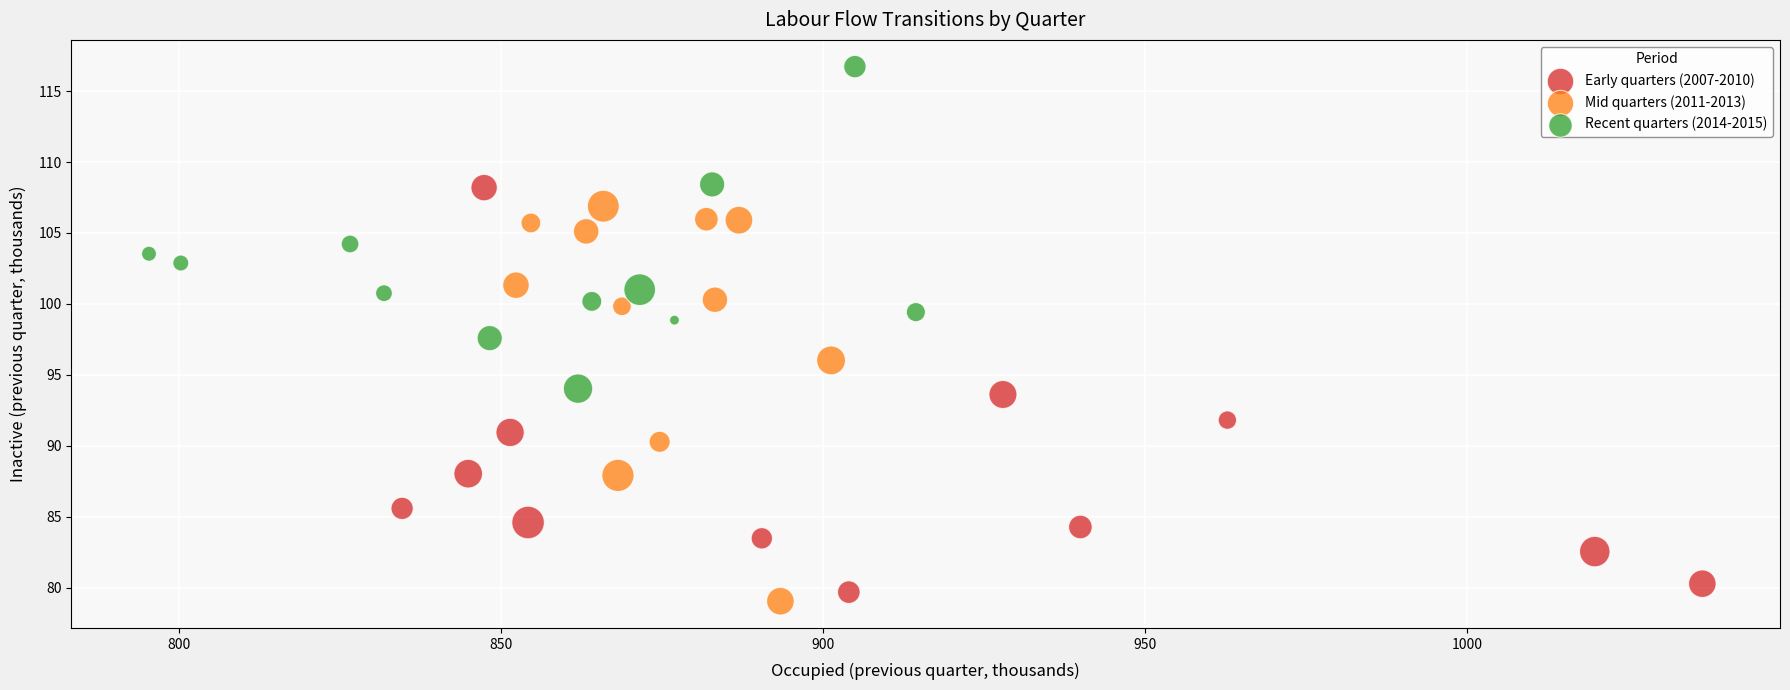

Which series reaches the minimum Y coordinate?

Mid quarters (2011-2013)